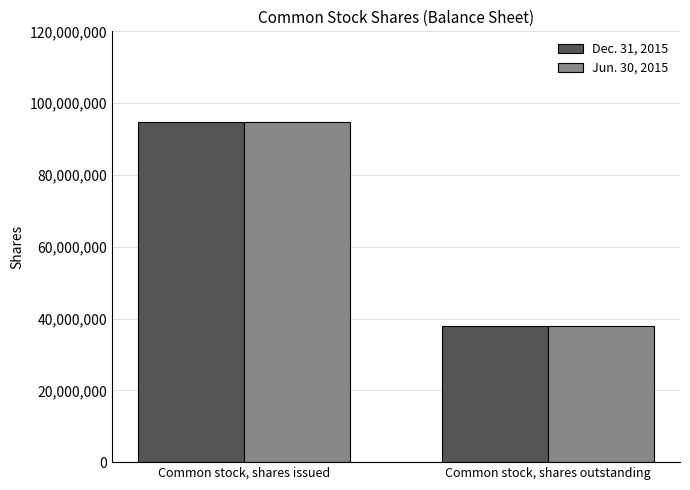

Read the Jun. 30, 2015 value at Common stock, shares issued.

94815962